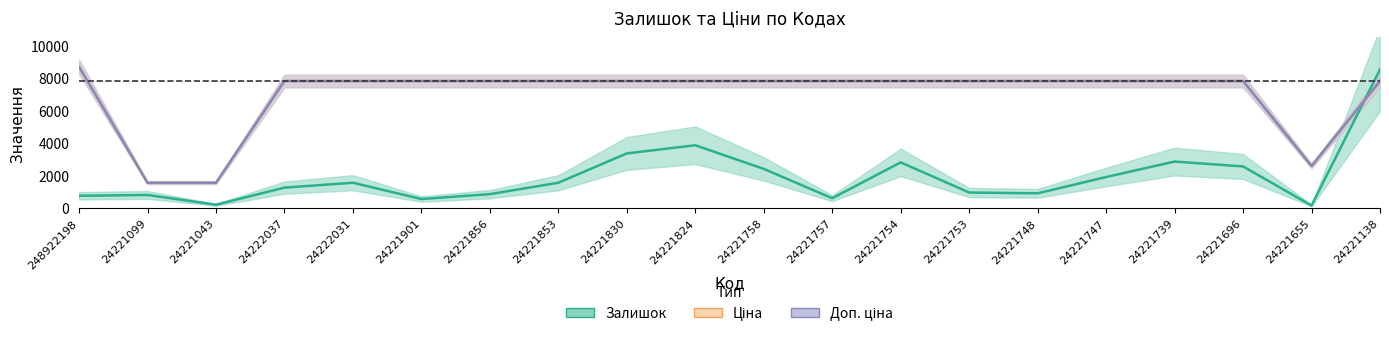

At which label does Залишок reach its peak?

24221138